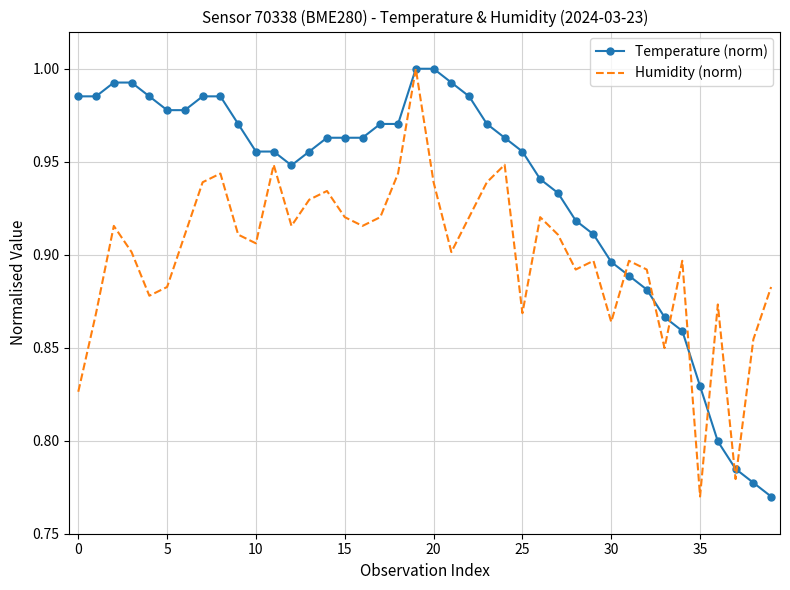

Which series has the largest total across all categories?

Temperature (norm)